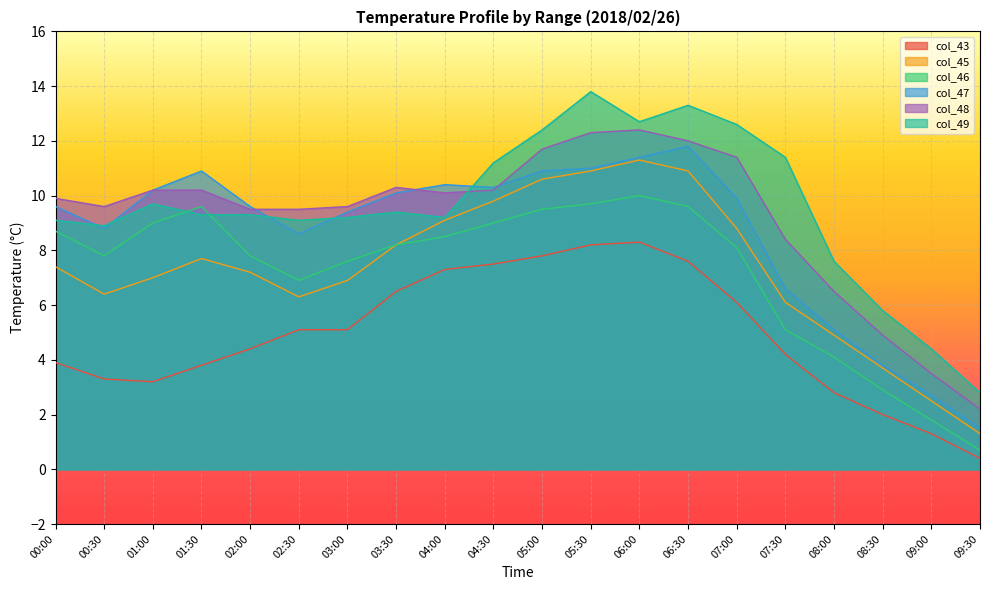

Reading left to right, what are all the values shown in this chart?

col_43: 3.9	3.3	3.2	3.8	4.4	5.1	5.1	6.5	7.3	7.5	7.8	8.2	8.3	7.6	6.1	4.2	2.8	2.0	1.3	0.4
col_45: 7.4	6.4	7.0	7.7	7.2	6.3	6.9	8.2	9.1	9.8	10.6	10.9	11.3	10.9	8.8	6.1	4.9	3.7	2.5	1.3
col_46: 8.7	7.8	9.0	9.6	7.8	6.9	7.6	8.2	8.5	9.0	9.5	9.7	10.0	9.6	8.1	5.1	4.1	2.9	1.8	0.7
col_47: 9.6	8.8	10.2	10.9	9.6	8.6	9.4	10.1	10.4	10.3	10.9	11.0	11.4	11.8	9.9	6.6	5.1	3.8	2.7	1.5
col_48: 9.9	9.6	10.2	10.2	9.5	9.5	9.6	10.3	10.1	10.2	11.7	12.3	12.4	12.0	11.4	8.4	6.5	4.9	3.5	2.2
col_49: 9.1	8.9	9.7	9.3	9.3	9.1	9.2	9.4	9.2	11.2	12.4	13.8	12.7	13.3	12.6	11.4	7.6	5.8	4.4	2.8